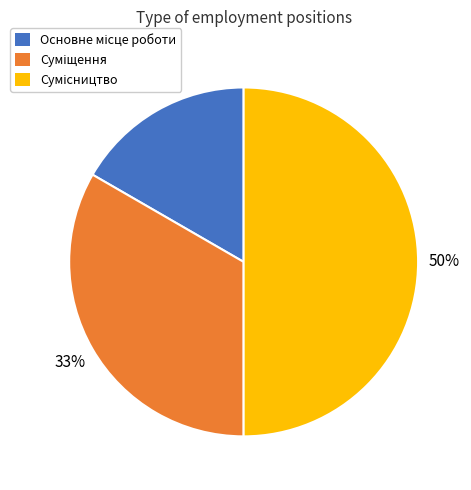

To the nearest percent, what is the difference between the largest and smallest slice percentages?

33%